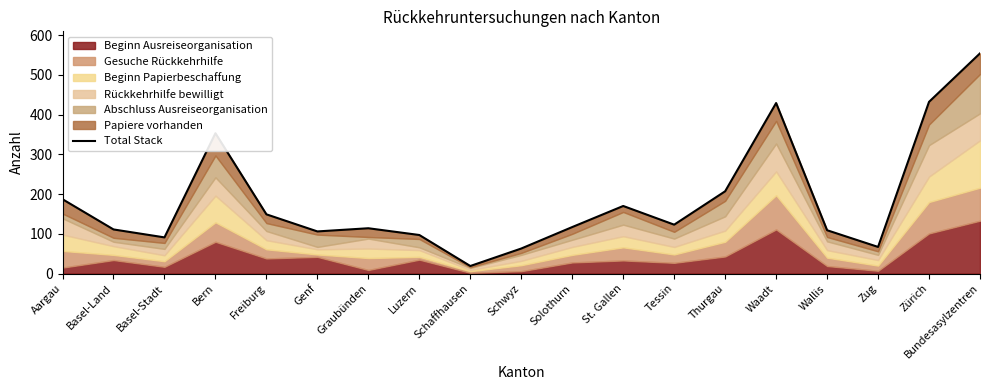

What is the label of the 12th point from the left?

St. Gallen